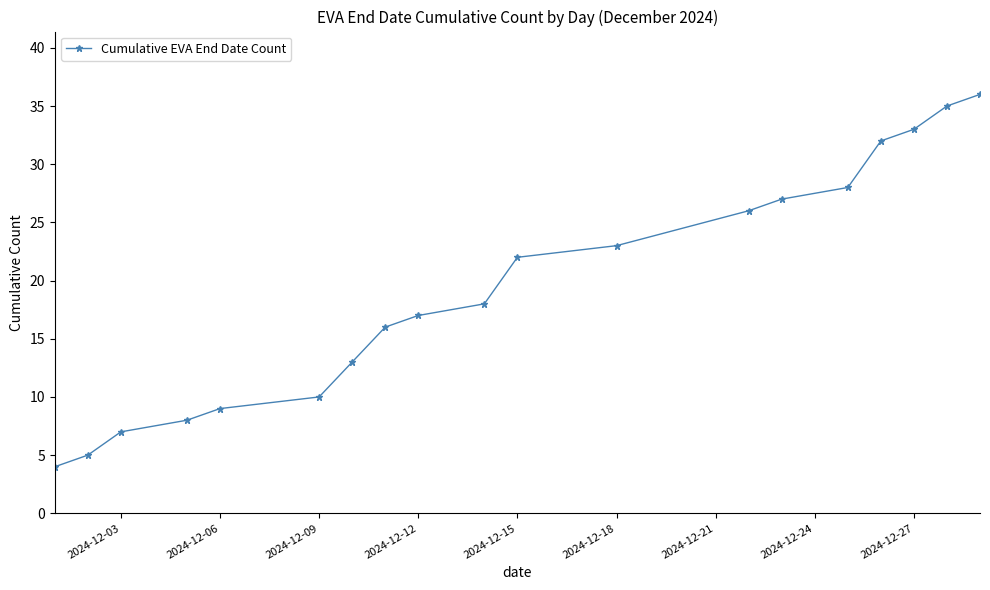

How many lines are shown in the chart?

1